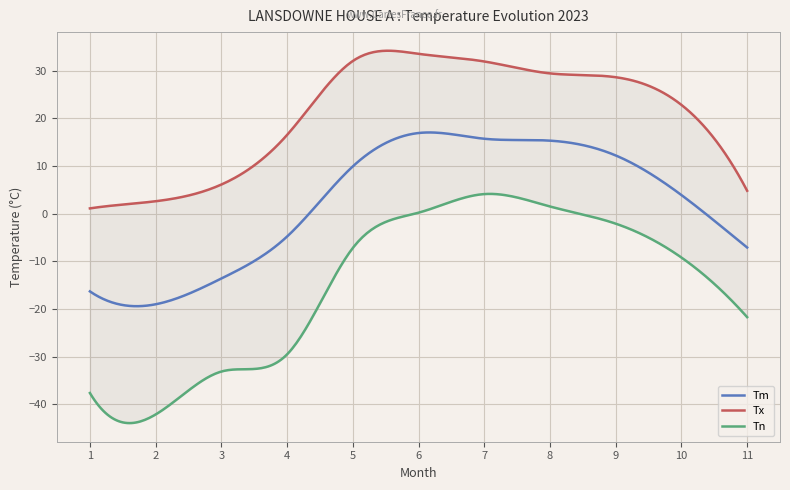

How many distinct data groups are displayed?

3